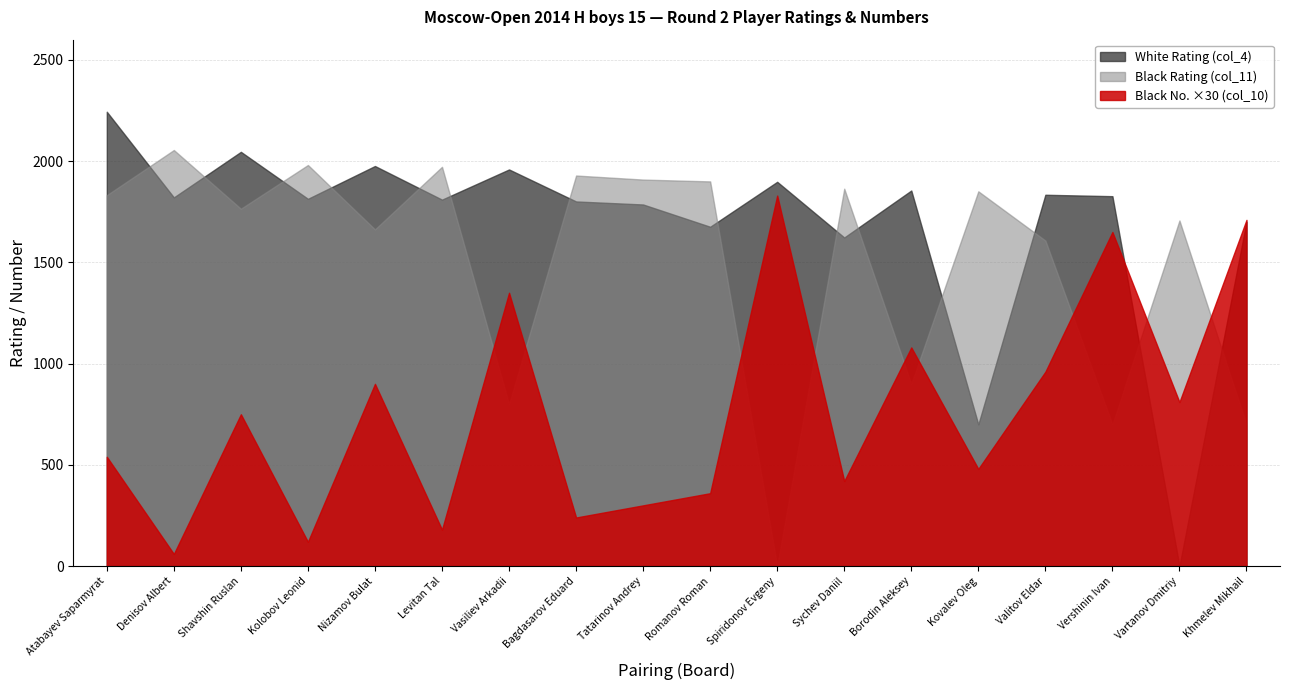

Which category has the highest value across all series?

Atabayev Saparmyrat